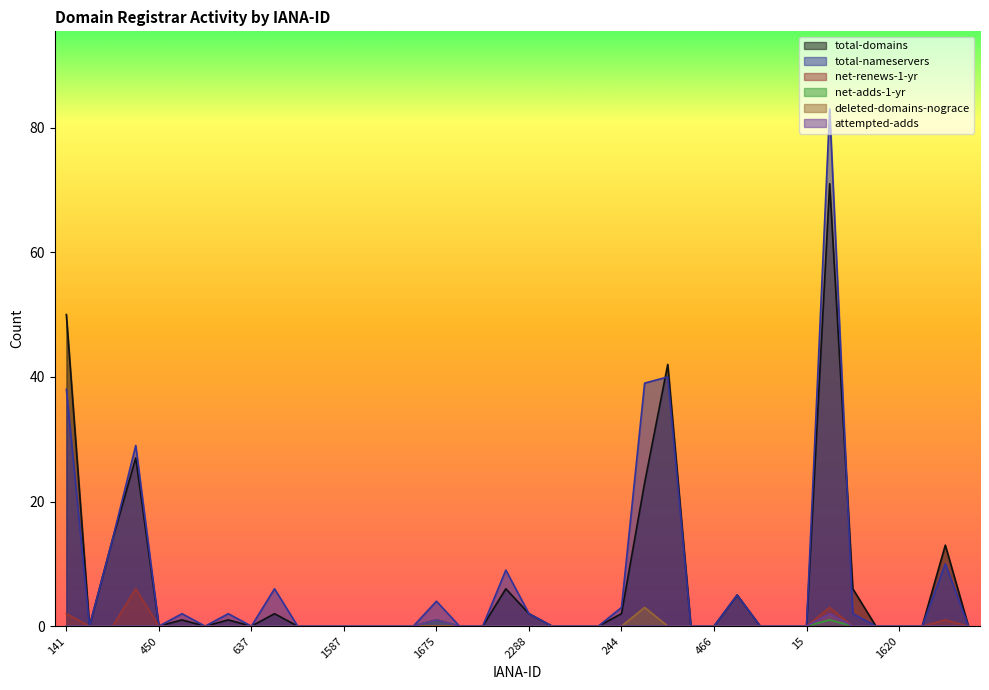

Count the number of categories in the chart.

40